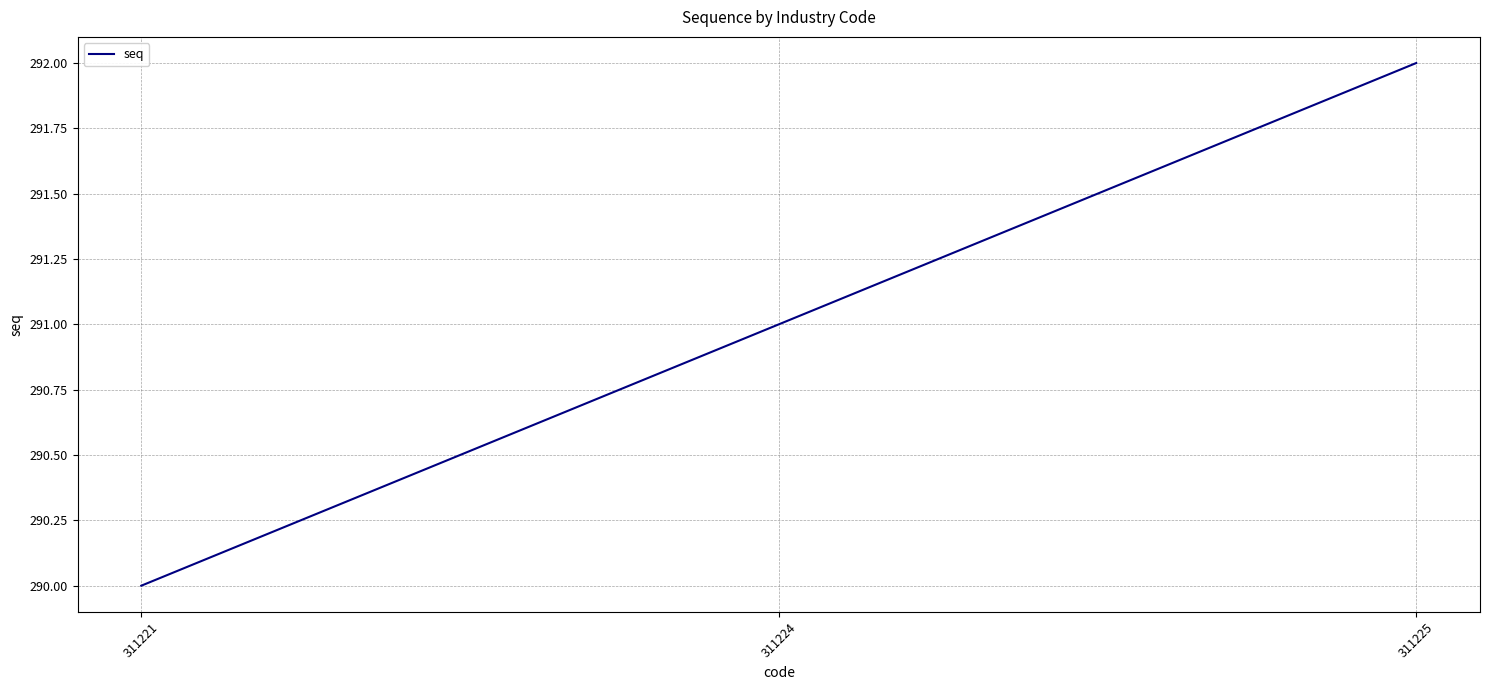

How many lines are shown in the chart?

1